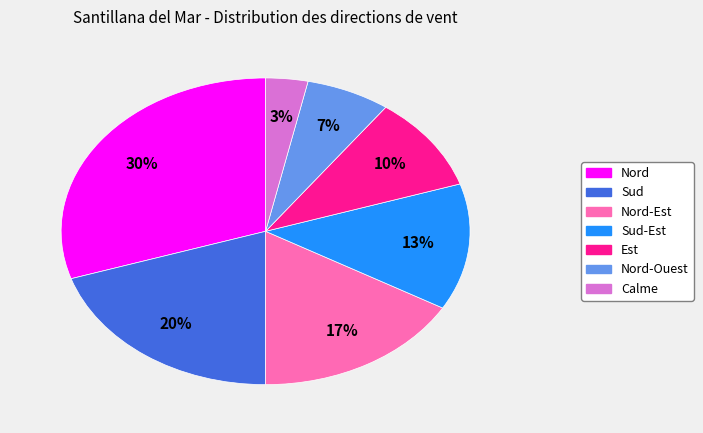

Is it true that Est is 10% of the pie?

True